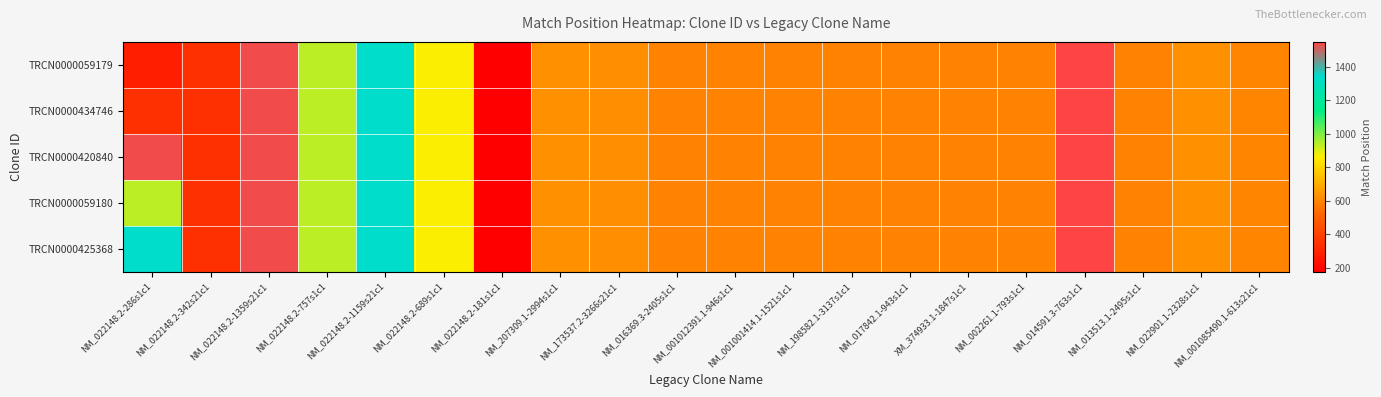

Rank the series at NM_001012391.1-946s1c1 from lowest to highest value.

TRCN0000059179, TRCN0000434746, TRCN0000420840, TRCN0000059180, TRCN0000425368